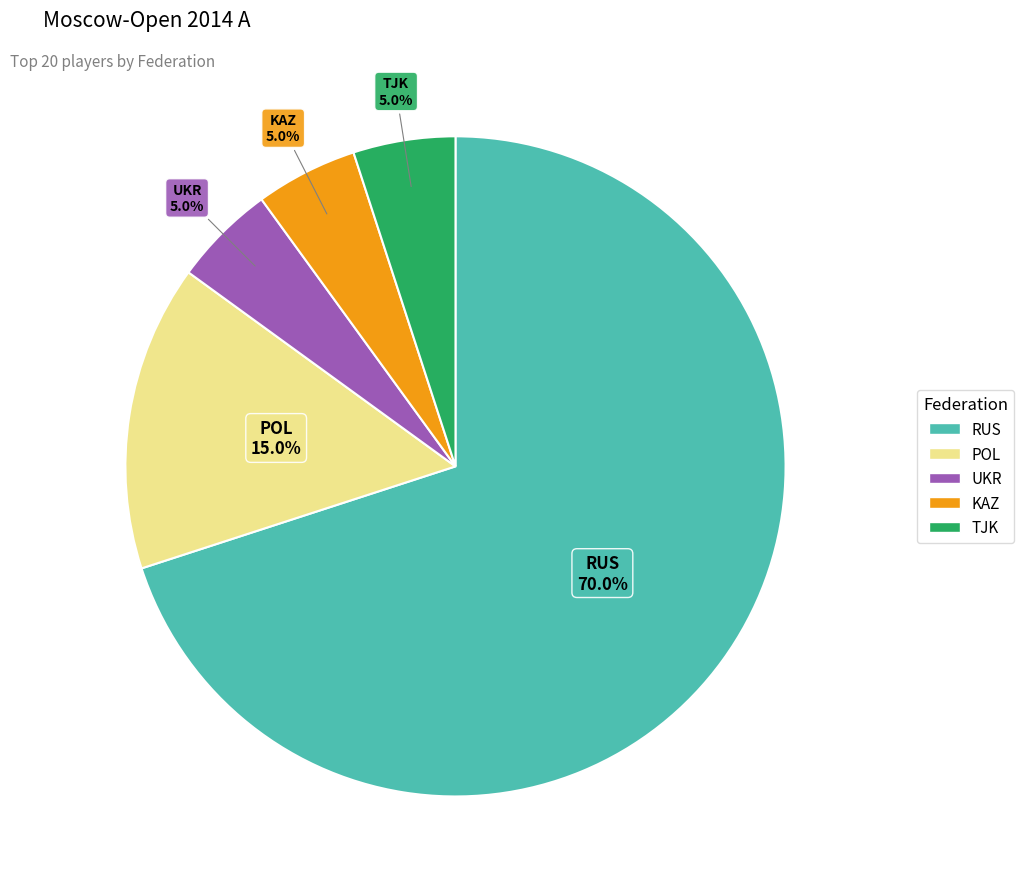

Does any single category account for the majority?

Yes